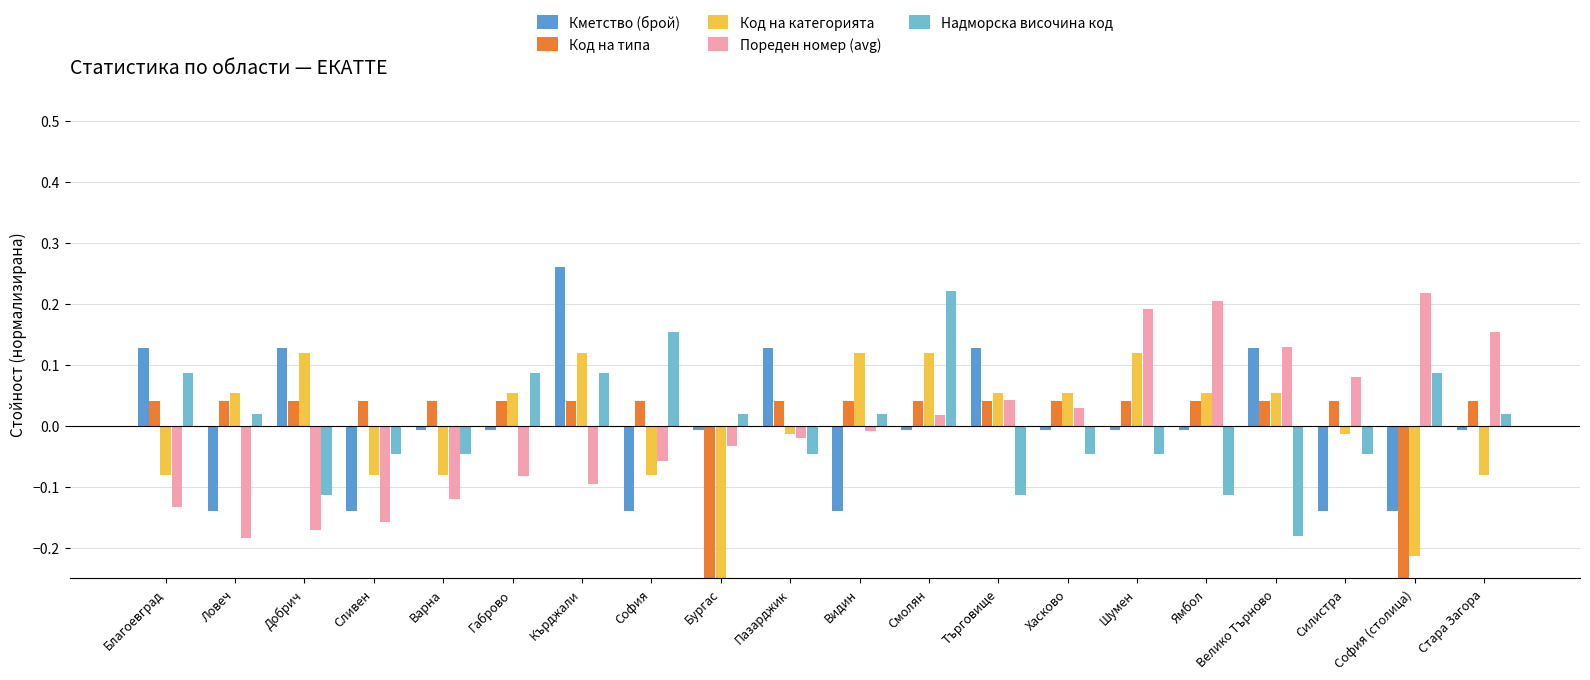

How many positive values does the Код на типа series have?

18